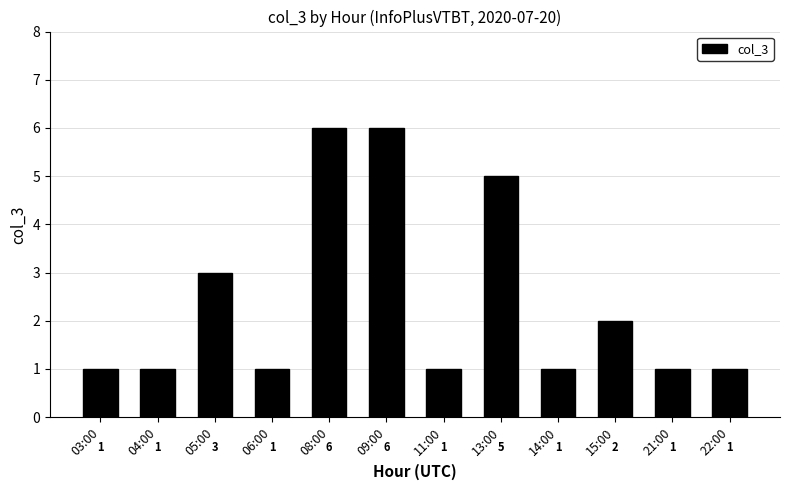

Between 05:00 and 21:00, which is larger?

05:00